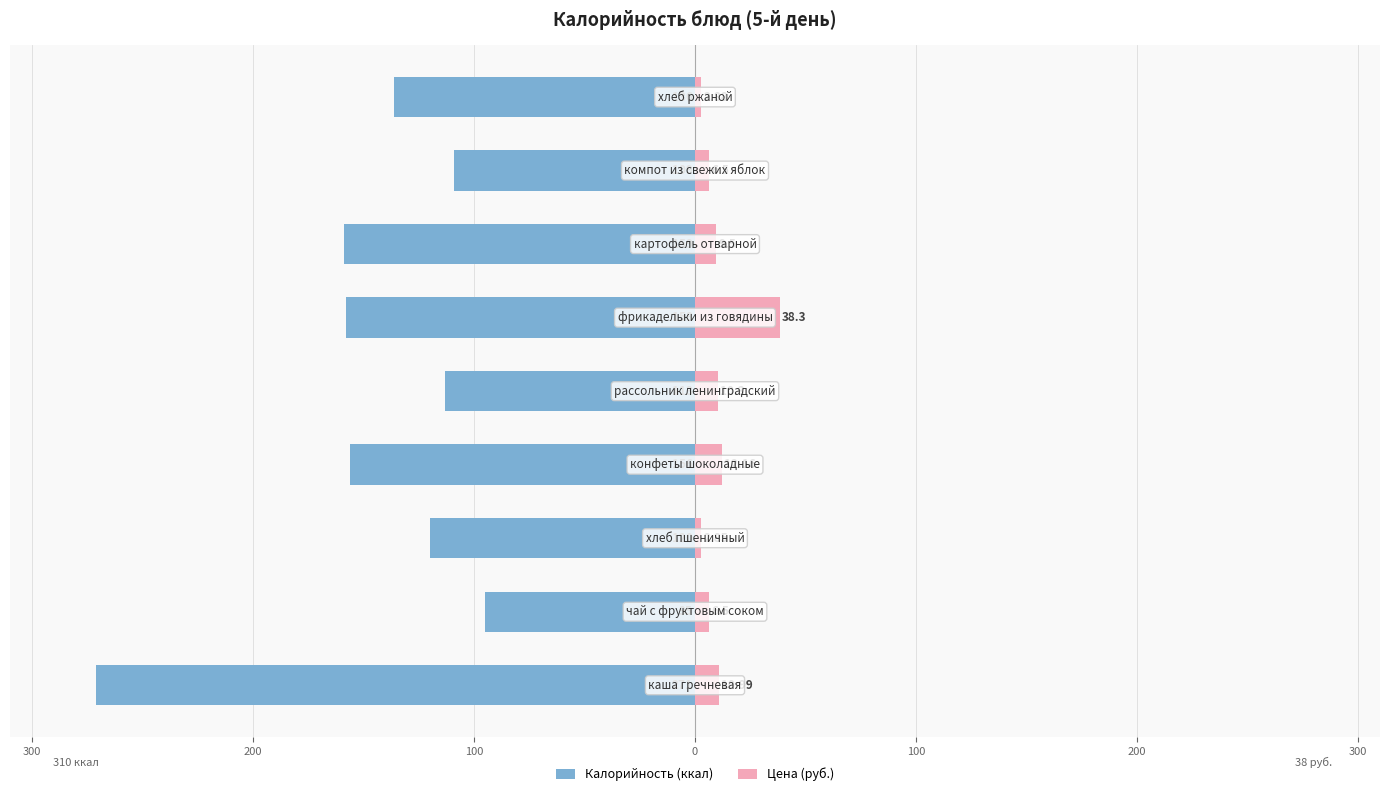

The value of Цена (руб.) at 100 is 18.8. True or false?

False